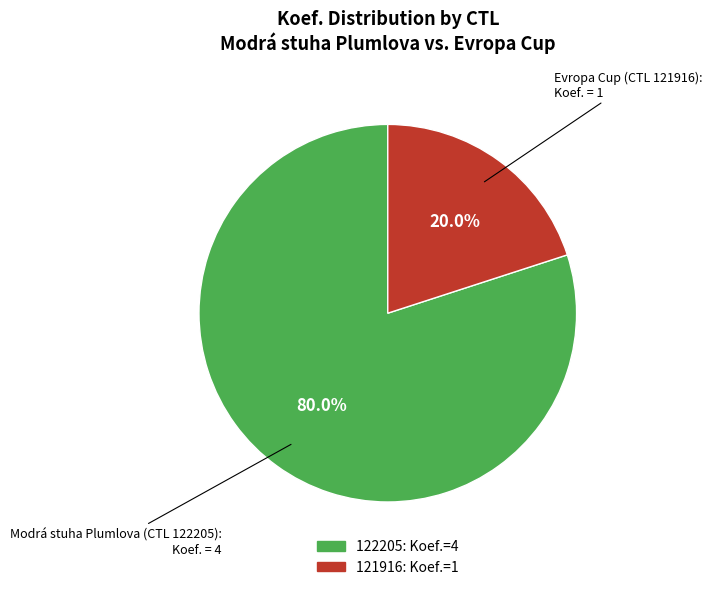

To the nearest percent, what percentage of the pie is 122205?

80%